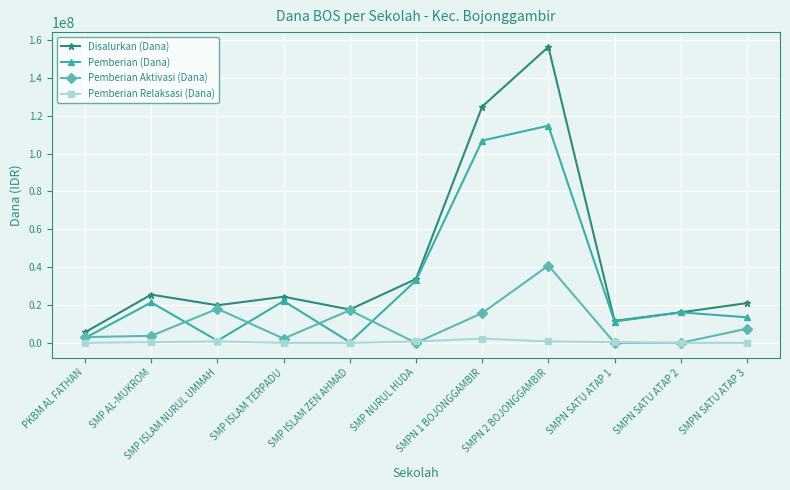

What is the maximum value shown in the chart?

156375000